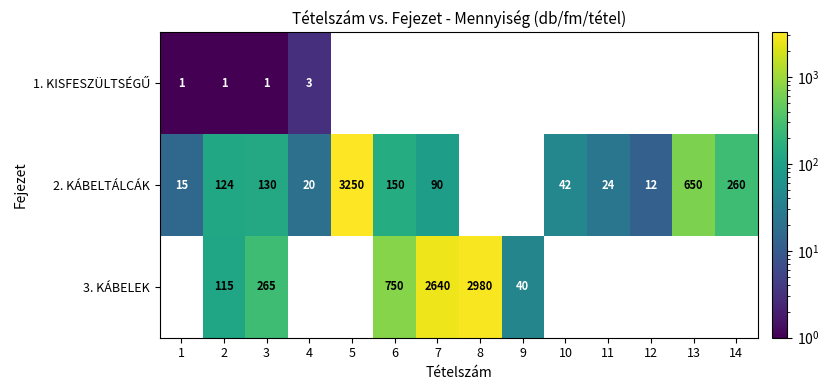

What is the spread (max minus min) of values at 2?

123